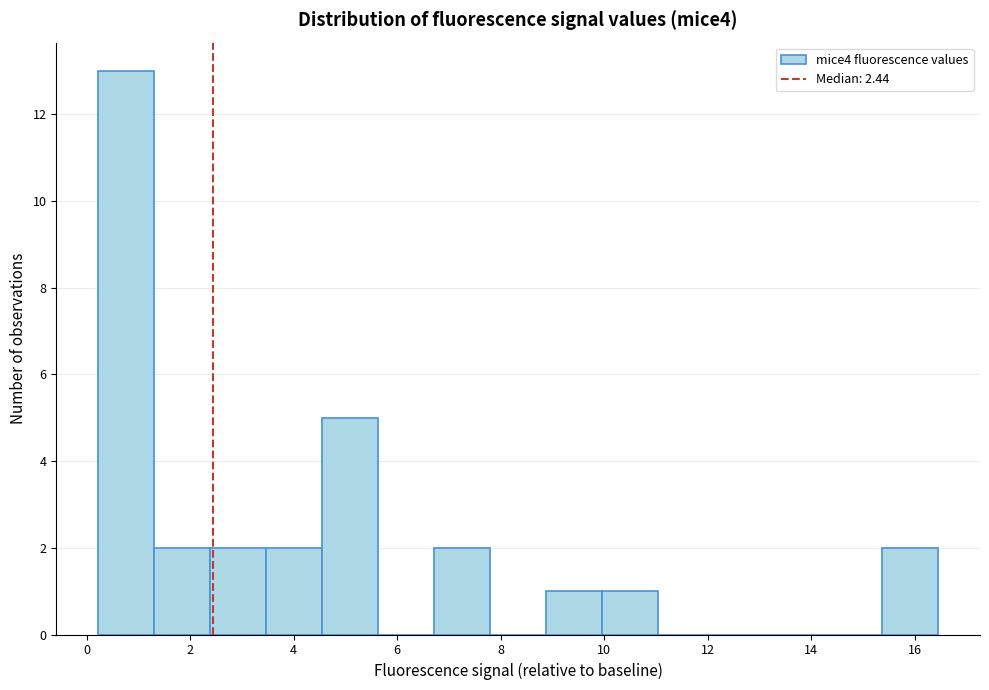

Reading left to right, list every bar in this chart as the range it spans on the x-axis followed by its height. Neither the bar edges nor the heights are printed on the chart, so give them approximately, as read against the axes.

0.2 to 1.4: 13
1.4 to 2.4: 2
2.4 to 3.4: 2
3.4 to 4.6: 2
4.6 to 5.6: 5
5.6 to 6.8: 0
6.8 to 7.8: 2
7.8 to 8.8: 0
8.8 to 10.0: 1
10.0 to 11.0: 1
11.0 to 12.2: 0
12.2 to 13.2: 0
13.2 to 14.2: 0
14.2 to 15.4: 0
15.4 to 16.4: 2